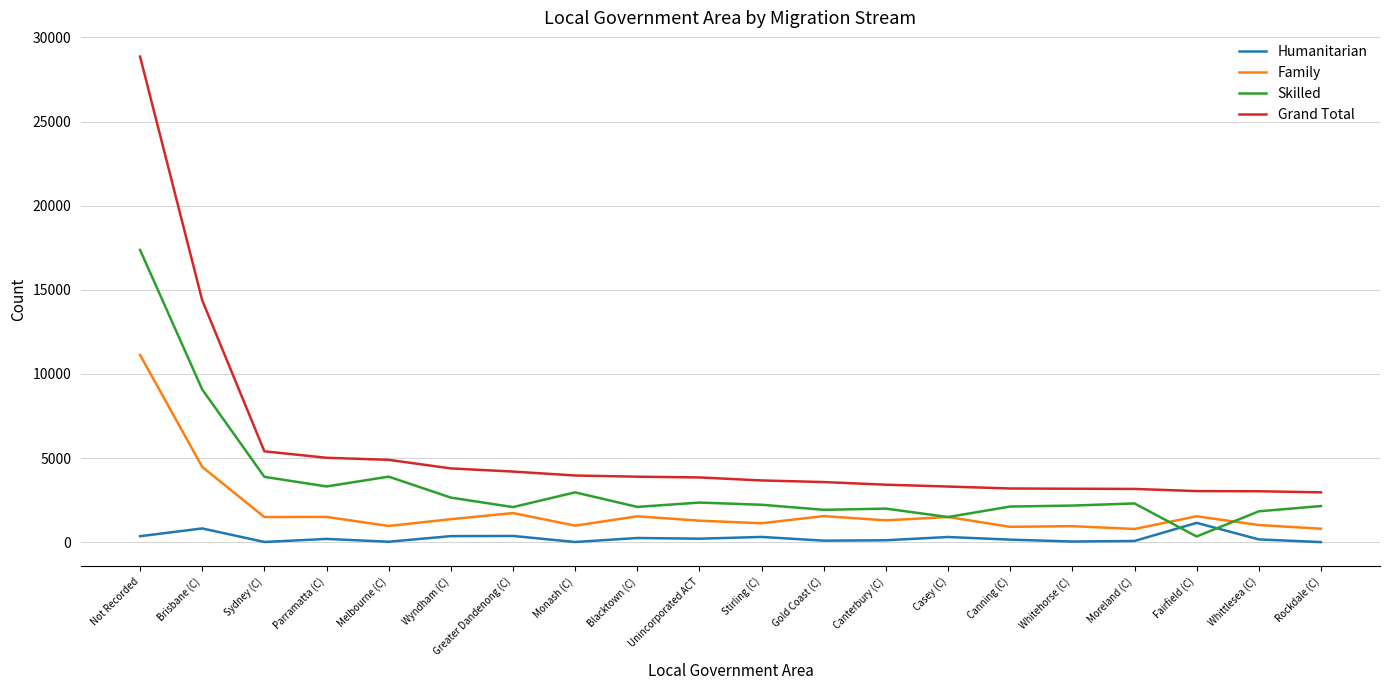

How many categories are shown in the chart?

20